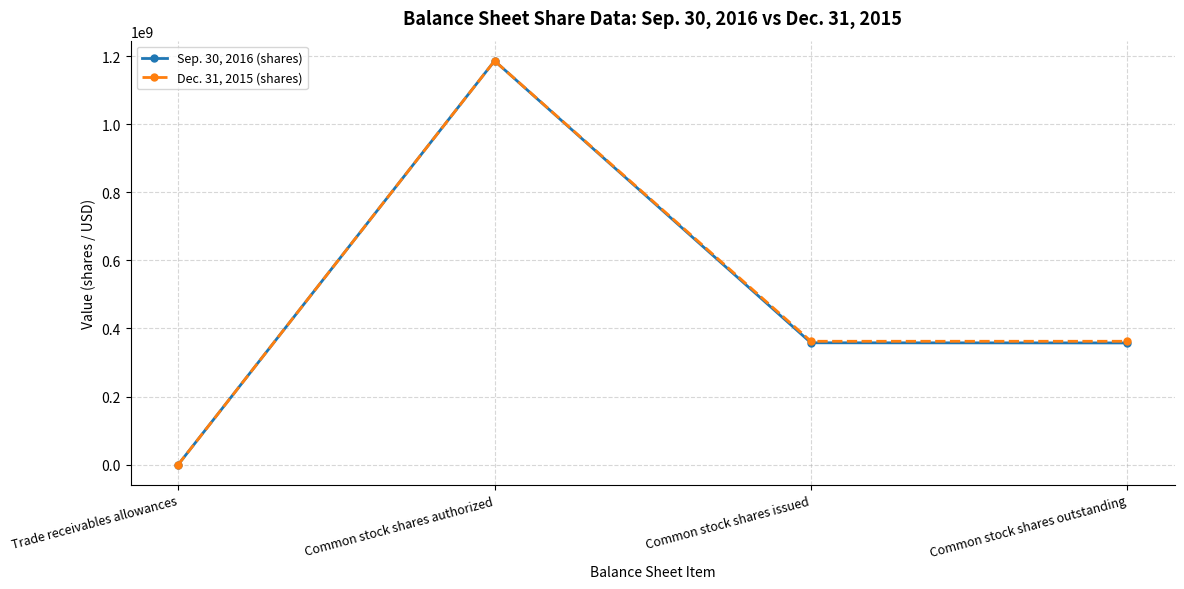

What is the spread (max minus min) of values at Common stock shares issued?

4482793